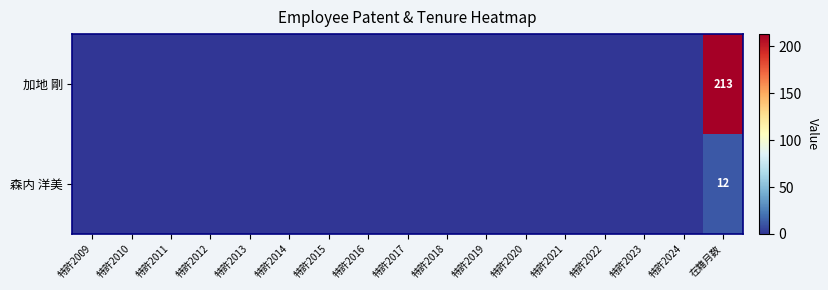

Which label corresponds to the smallest value in the chart?

特許2009